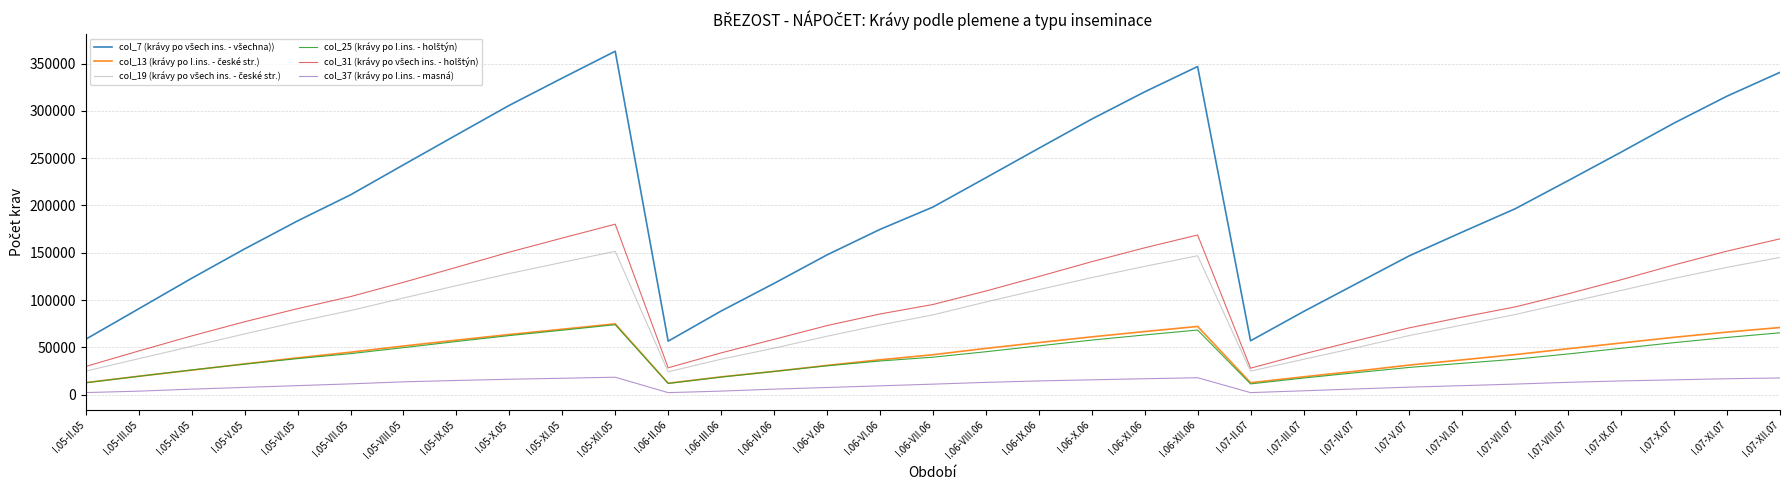

What is the greatest value displayed?

363021